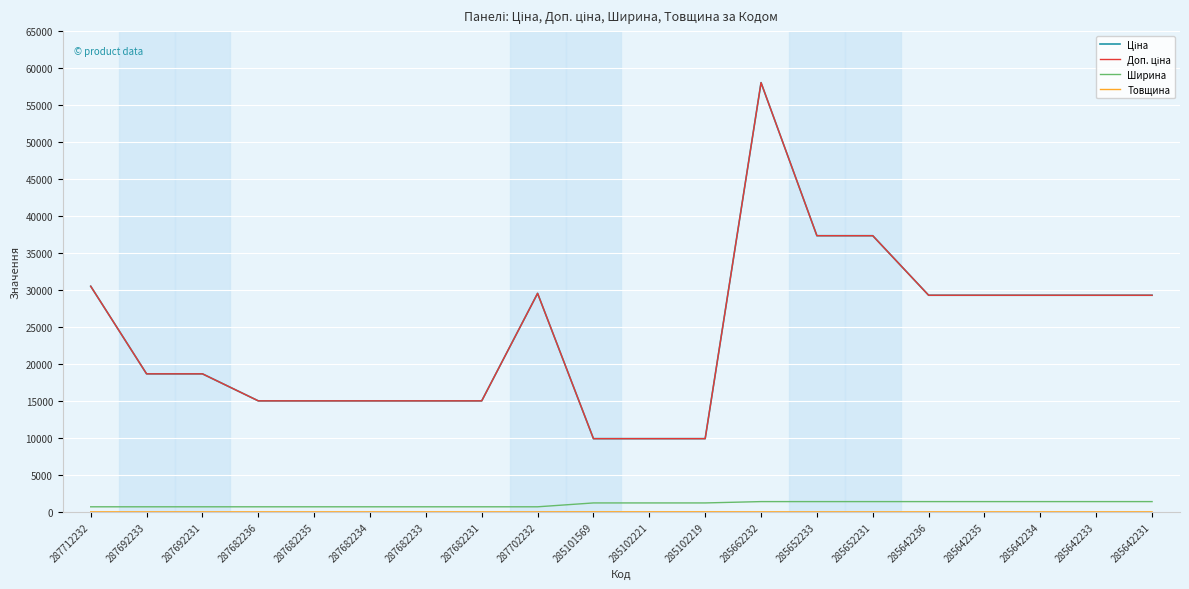

Rank the categories by Товщина value from lowest to highest.

287712232, 287692233, 287692231, 287682236, 287682235, 287682234, 287682233, 287682231, 287702232, 285662232, 285652233, 285652231, 285642236, 285642235, 285642234, 285642233, 285642231, 285101569, 285102221, 285102219